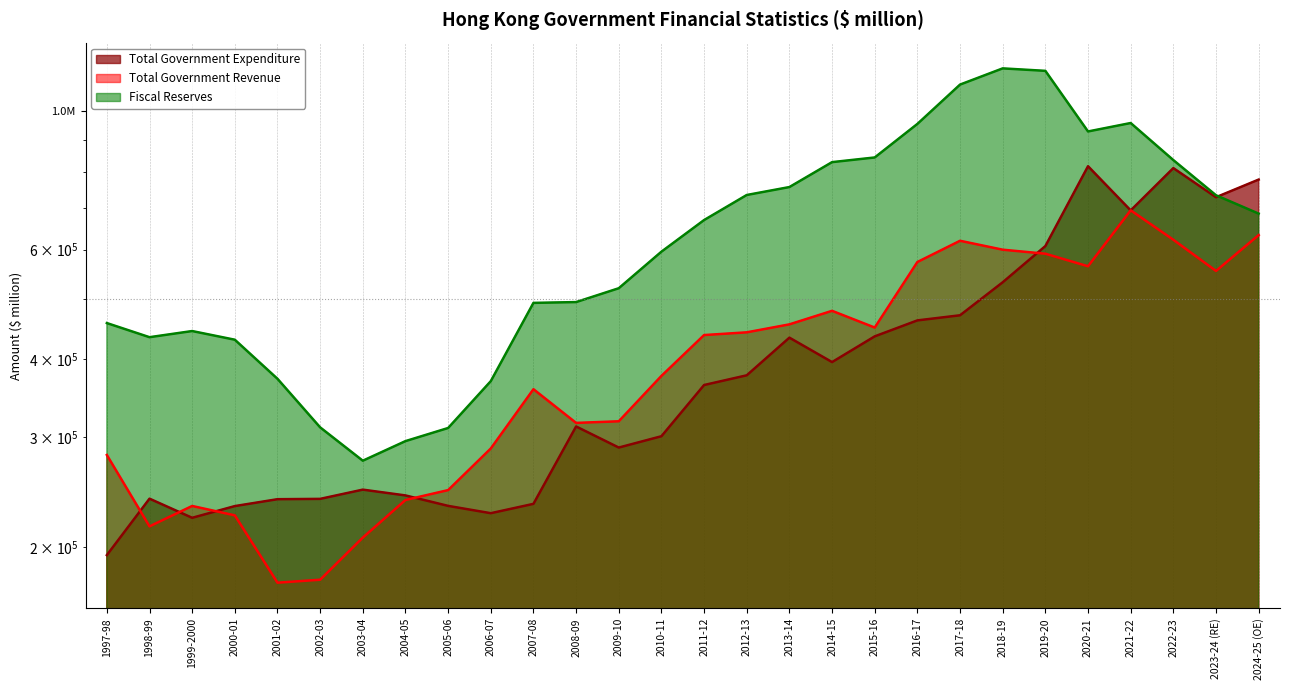

True or false: Fiscal Reserves has more than 0 points higher than both neighbors.

True